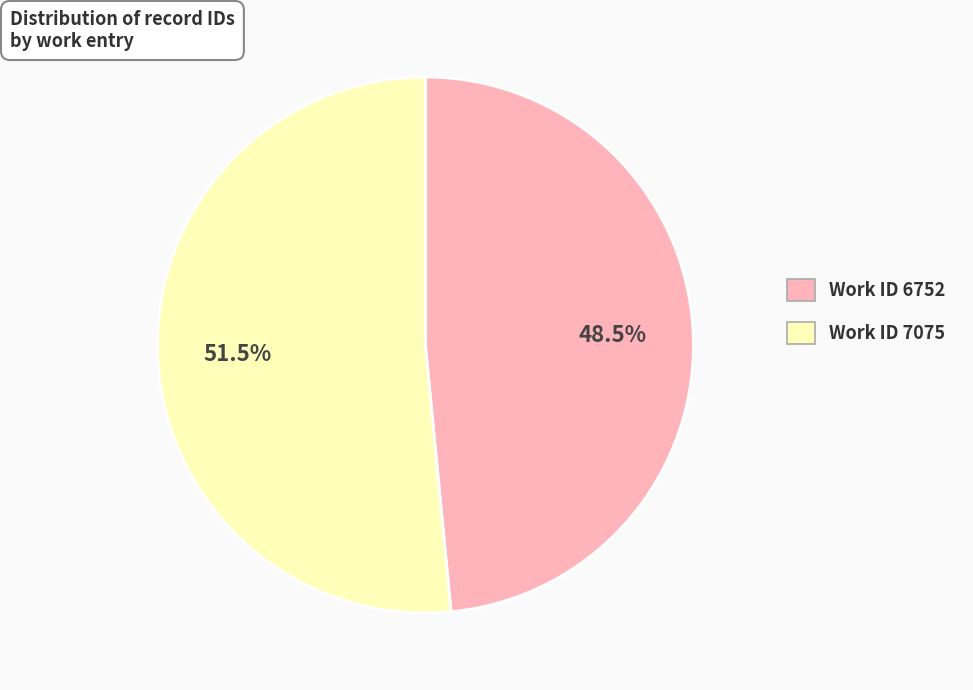

What is the smallest slice in the pie chart?

Work ID 6752